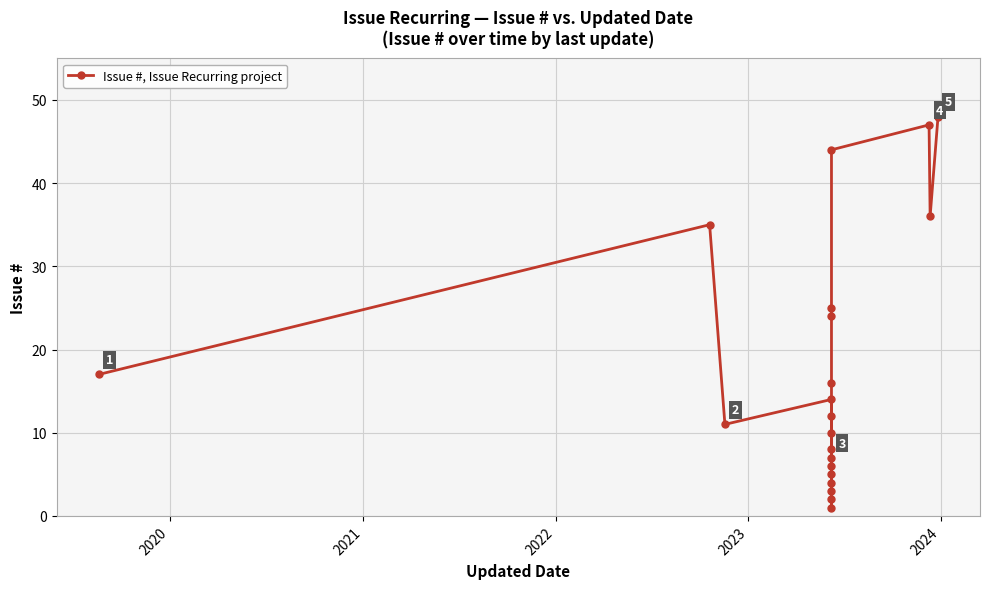

What is the sum of all values?

375